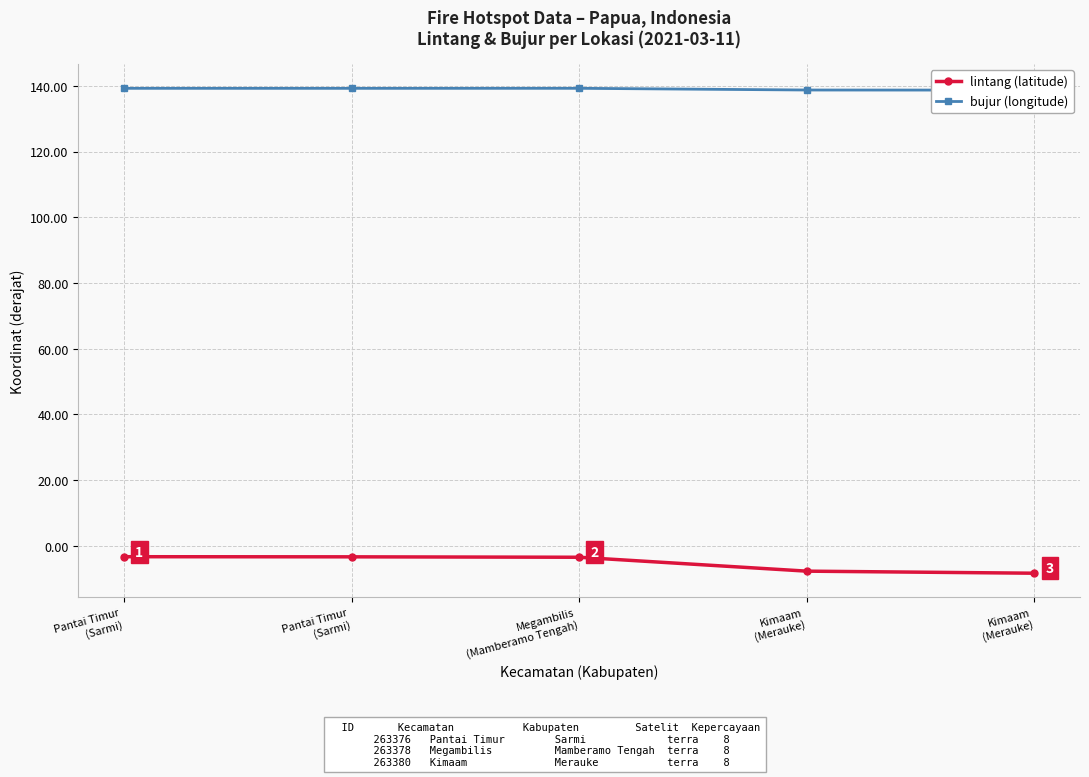

Rank the categories by lintang (latitude) value from lowest to highest.

Kimaam
(Merauke), Kimaam
(Merauke), Megambilis
(Mamberamo Tengah), Pantai Timur
(Sarmi), Pantai Timur
(Sarmi)